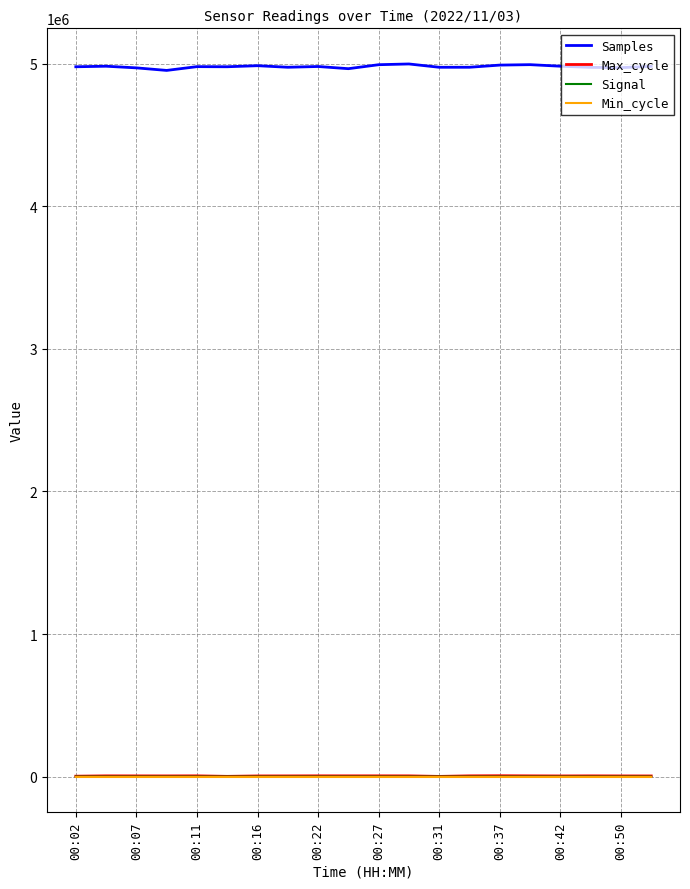

What is the maximum value shown in the chart?

4998568